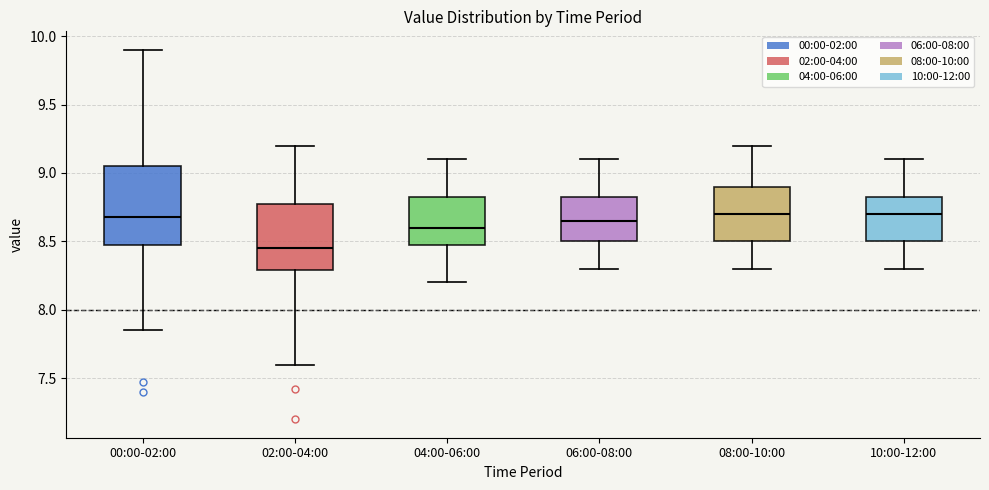

Reading left to right, transcribe this box plot: for each box, give where its median line is, the range the box spans, and where its two whiskers end, as read against the y-axis. The values are not printed on the chart, so give them approximately, as read against the axis.

00:00-02:00: median 8.70, box 8.45 to 9.05, whiskers 7.85 to 9.90
02:00-04:00: median 8.45, box 8.30 to 8.80, whiskers 7.60 to 9.20
04:00-06:00: median 8.60, box 8.50 to 8.85, whiskers 8.20 to 9.10
06:00-08:00: median 8.65, box 8.50 to 8.85, whiskers 8.30 to 9.10
08:00-10:00: median 8.70, box 8.50 to 8.90, whiskers 8.30 to 9.20
10:00-12:00: median 8.70, box 8.50 to 8.85, whiskers 8.30 to 9.10